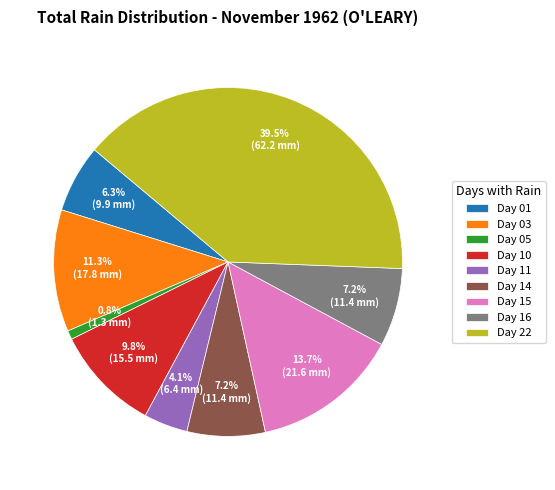

To the nearest percent, what is the difference between the largest and smallest slice percentages?

39%